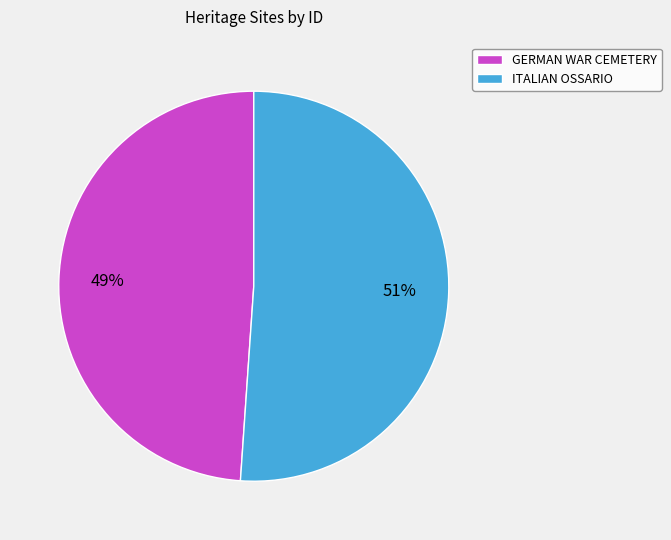

To the nearest percent, what percentage of the pie is ITALIAN OSSARIO?

51%